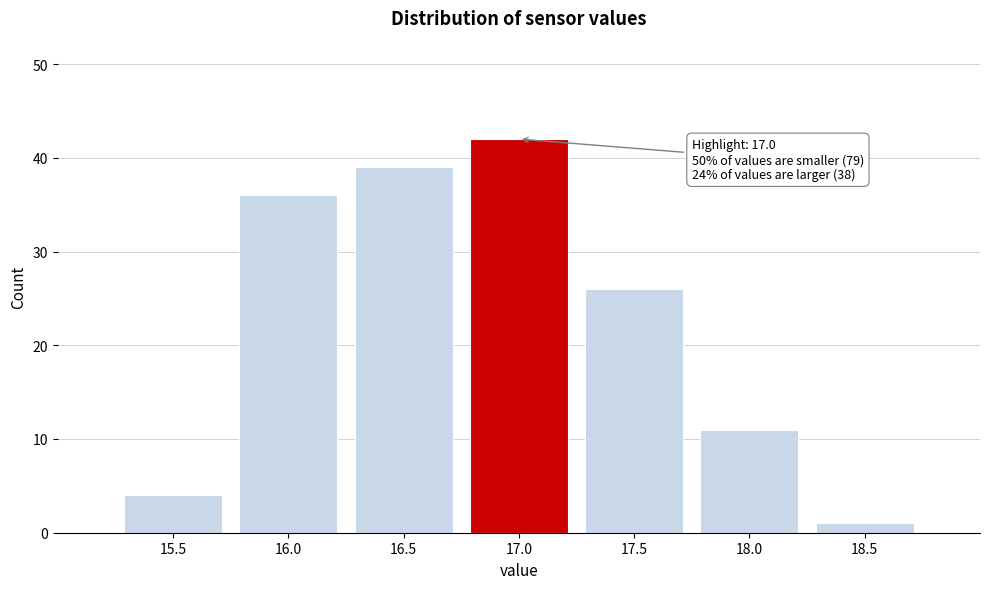

Reading right to left, what are all the values shown in this chart?

18.5=1	18.0=11	17.5=26	17.0=42	16.5=39	16.0=36	15.5=4